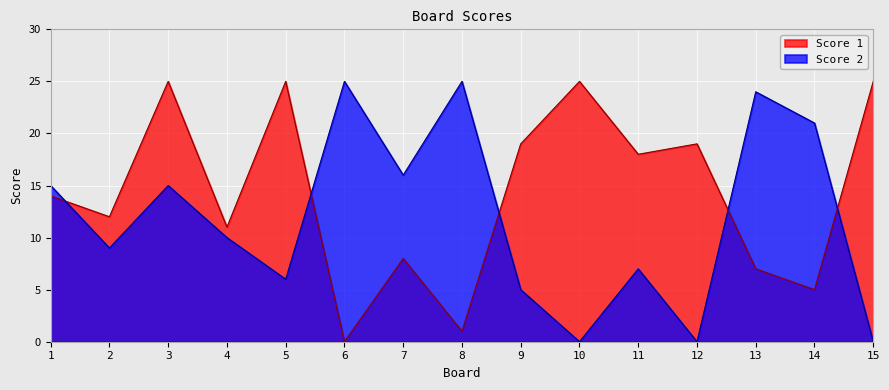

At which category does the chart reach its peak across all series?

3